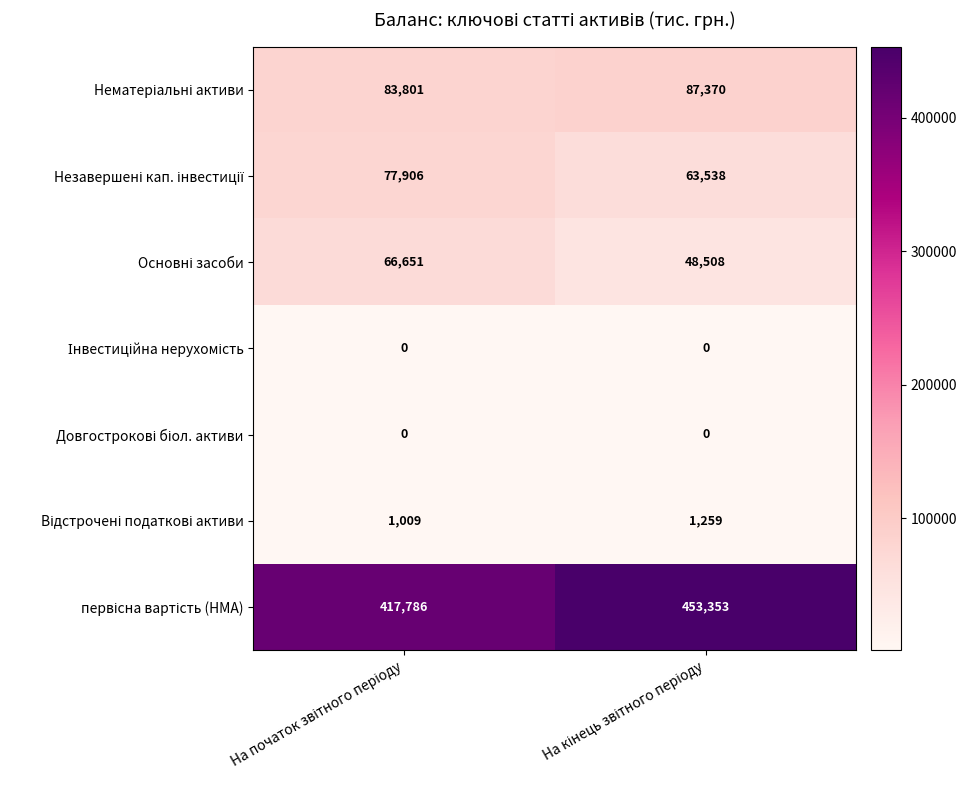

Count the number of data series in this chart.

7